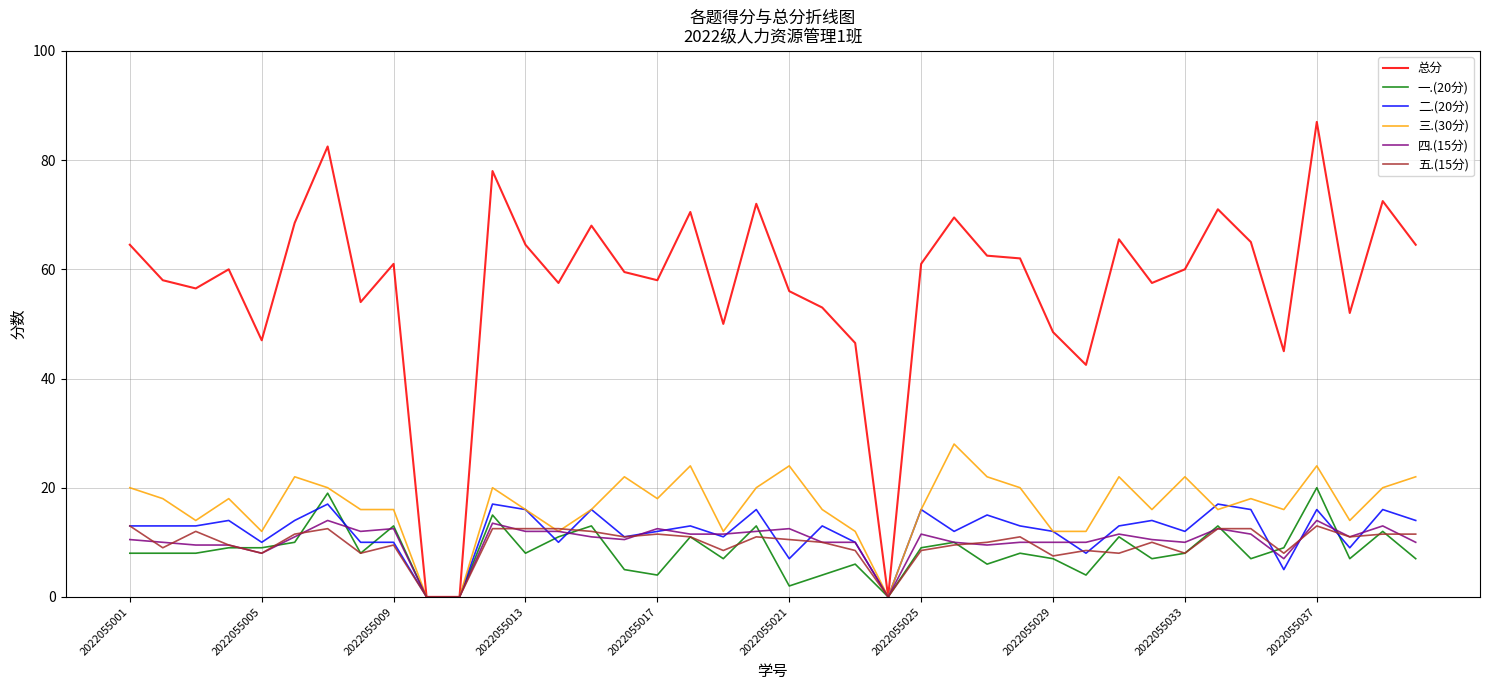

What is the greatest value displayed?

87.0